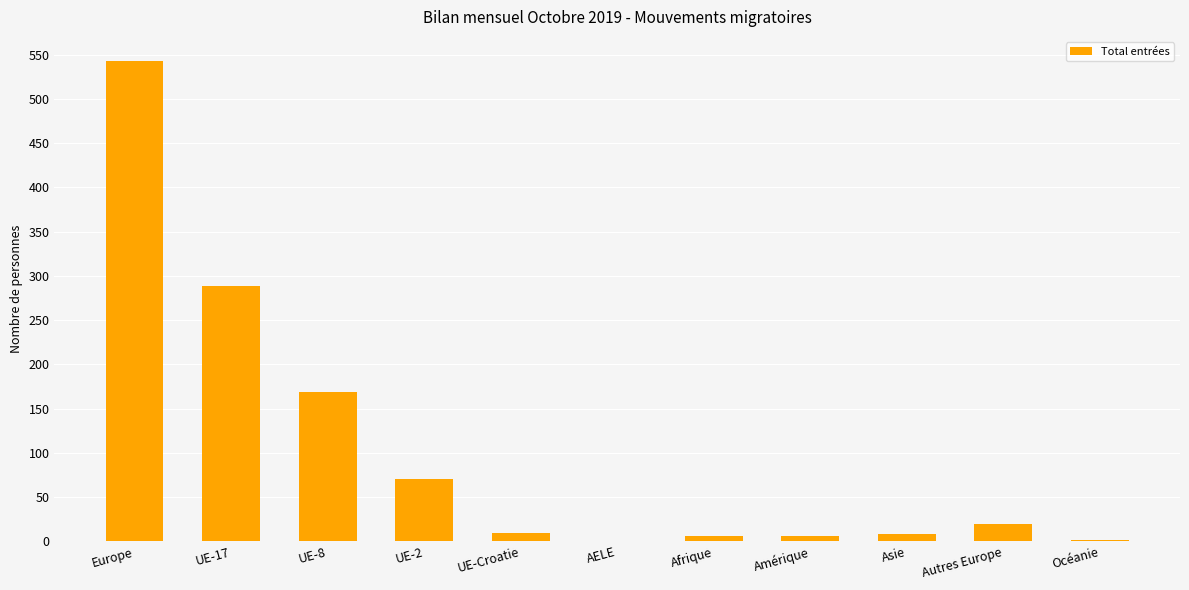

Between Afrique and UE-17, which is larger?

UE-17